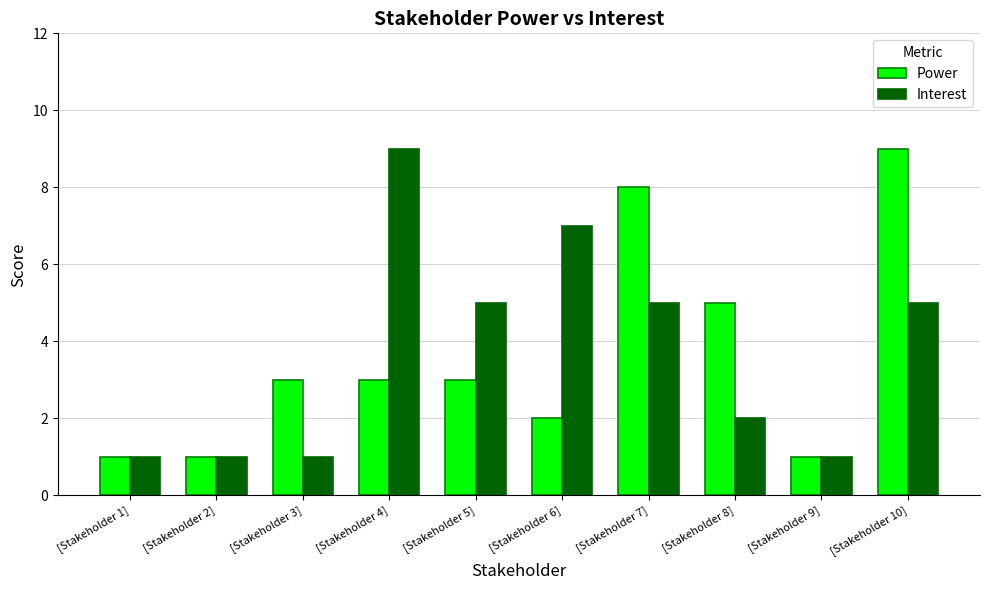

The Interest series shows 9 at [Stakeholder 4]. True or false?

True